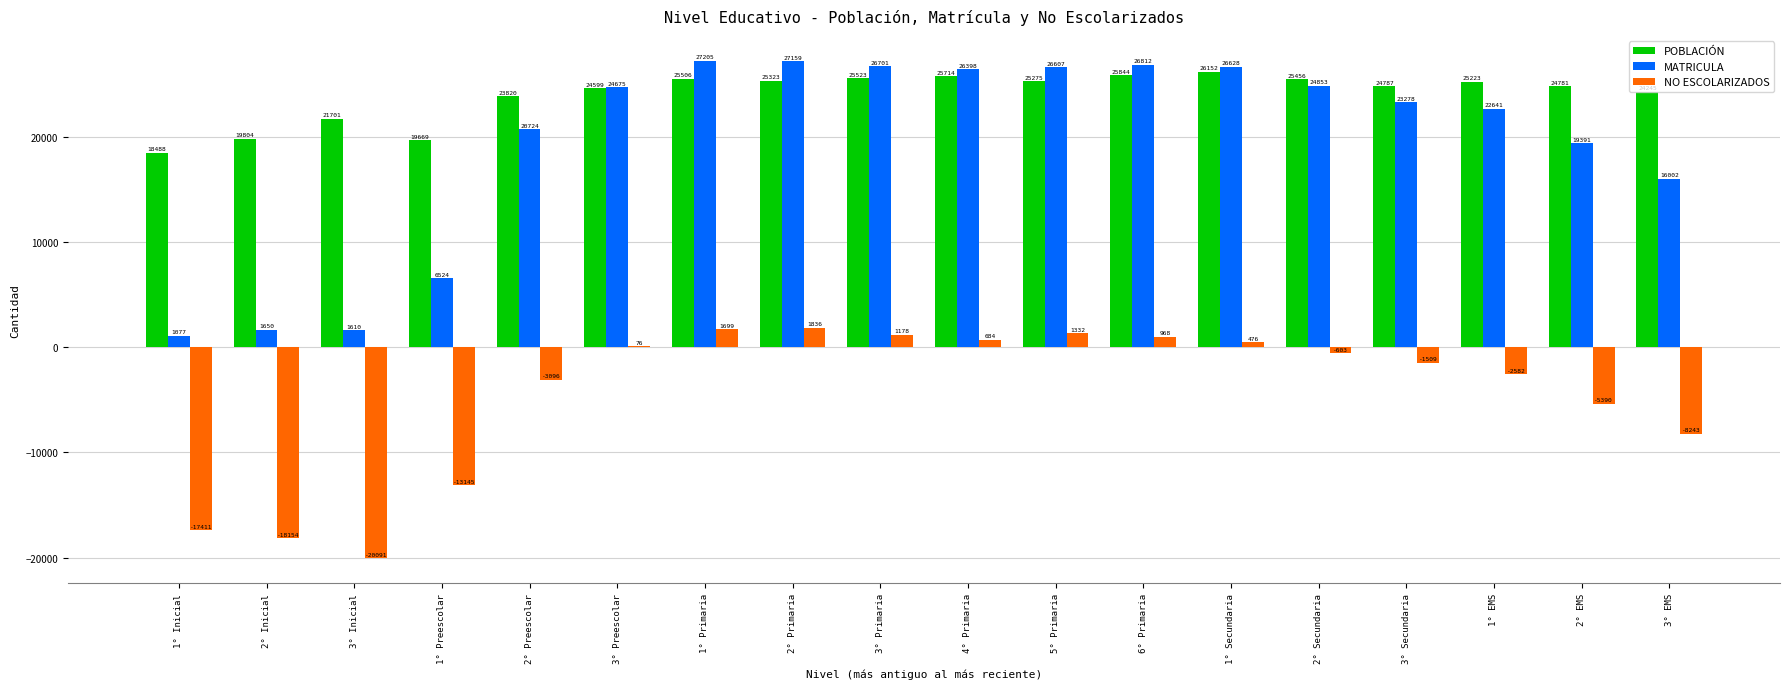

Count the number of data series in this chart.

3